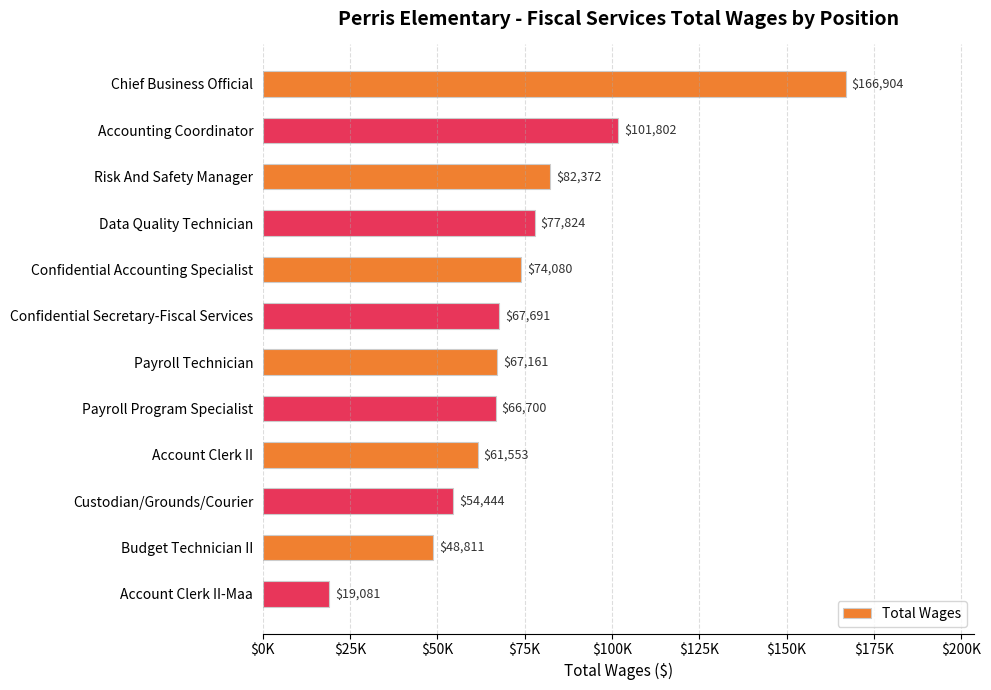

At which category does the chart reach its minimum across all series?

Account Clerk II-Maa